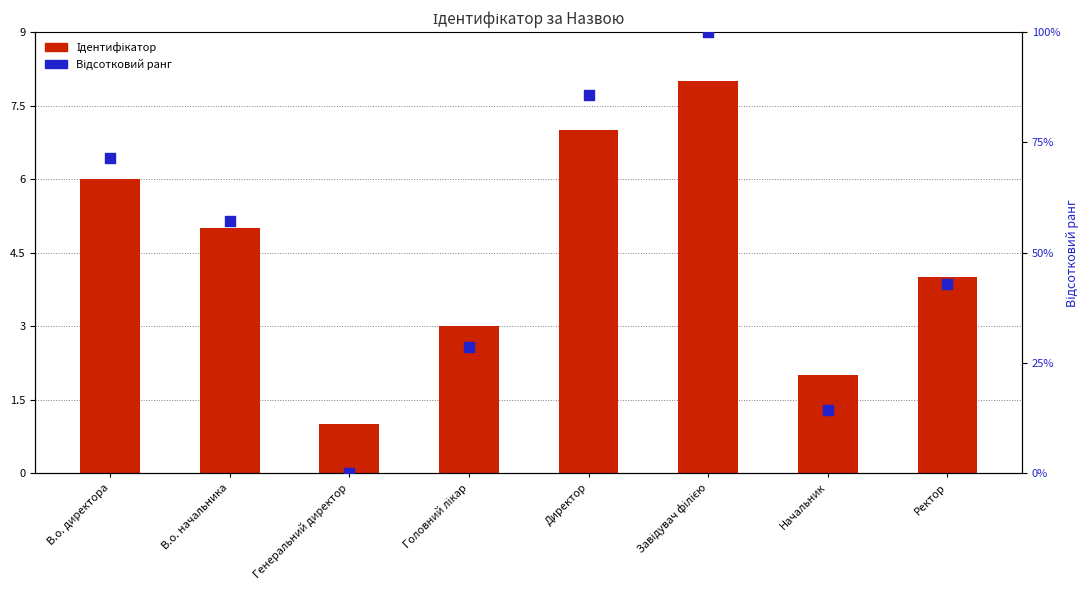

What are all the series names shown in the legend?

Ідентифікатор, Відсотковий ранг